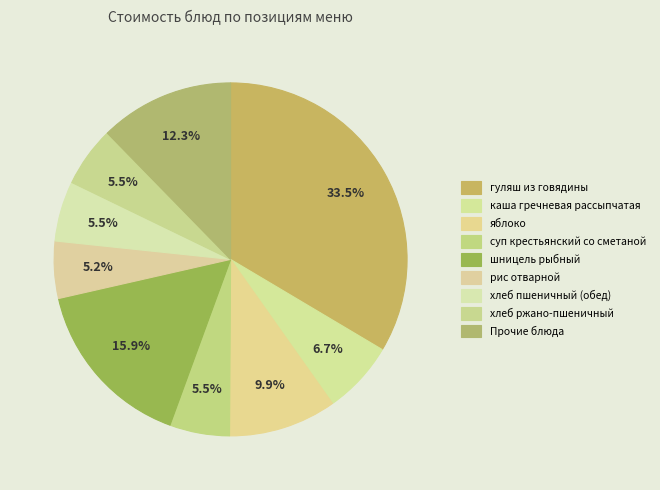

Count the number of slices in the pie.

9